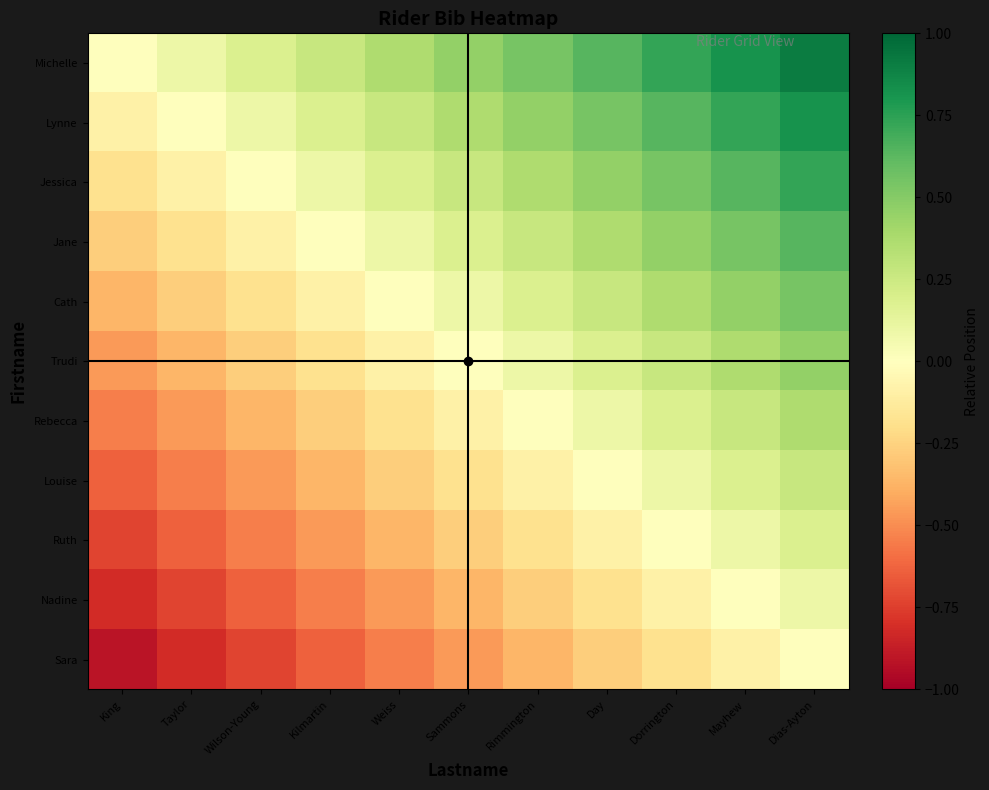

What is the greatest value displayed?

0.9